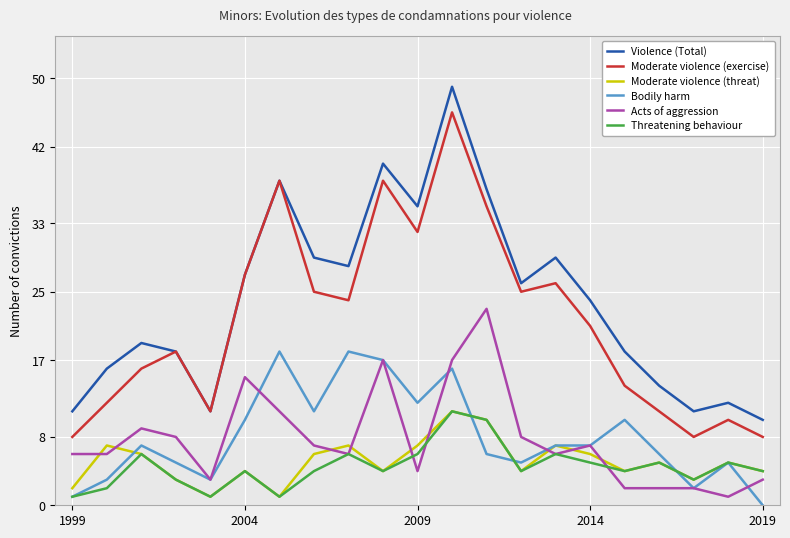

True or false: Moderate violence (exercise) and Acts of aggression intersect in this chart.

False